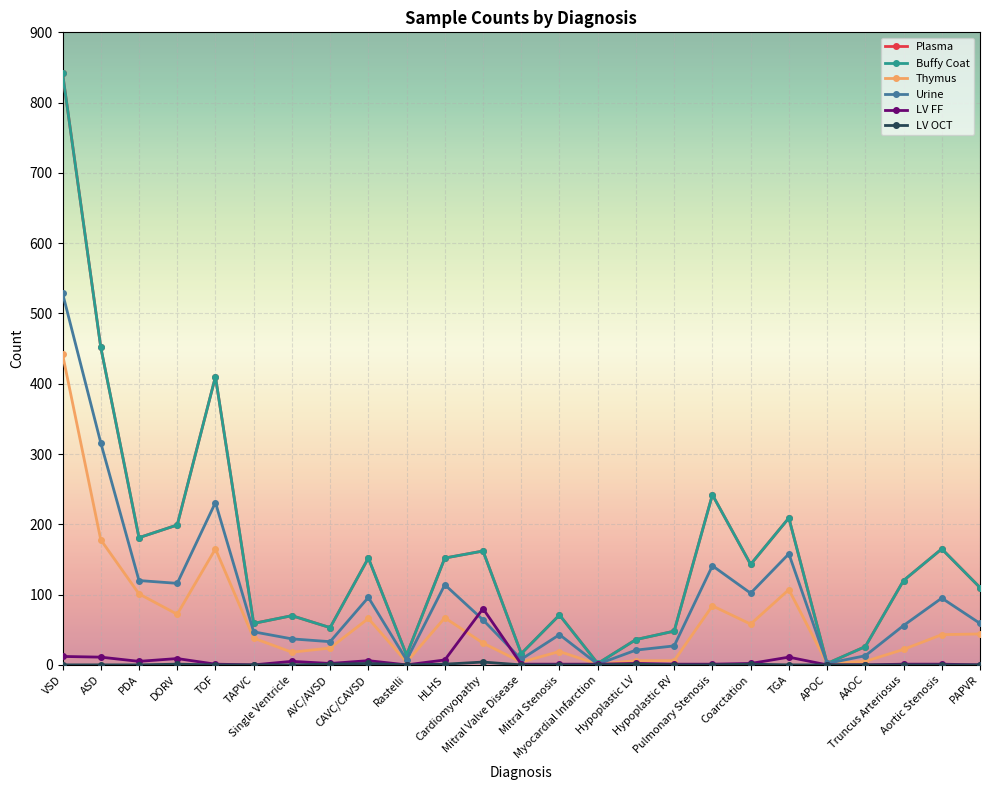

Does the chart have visible grid lines?

Yes